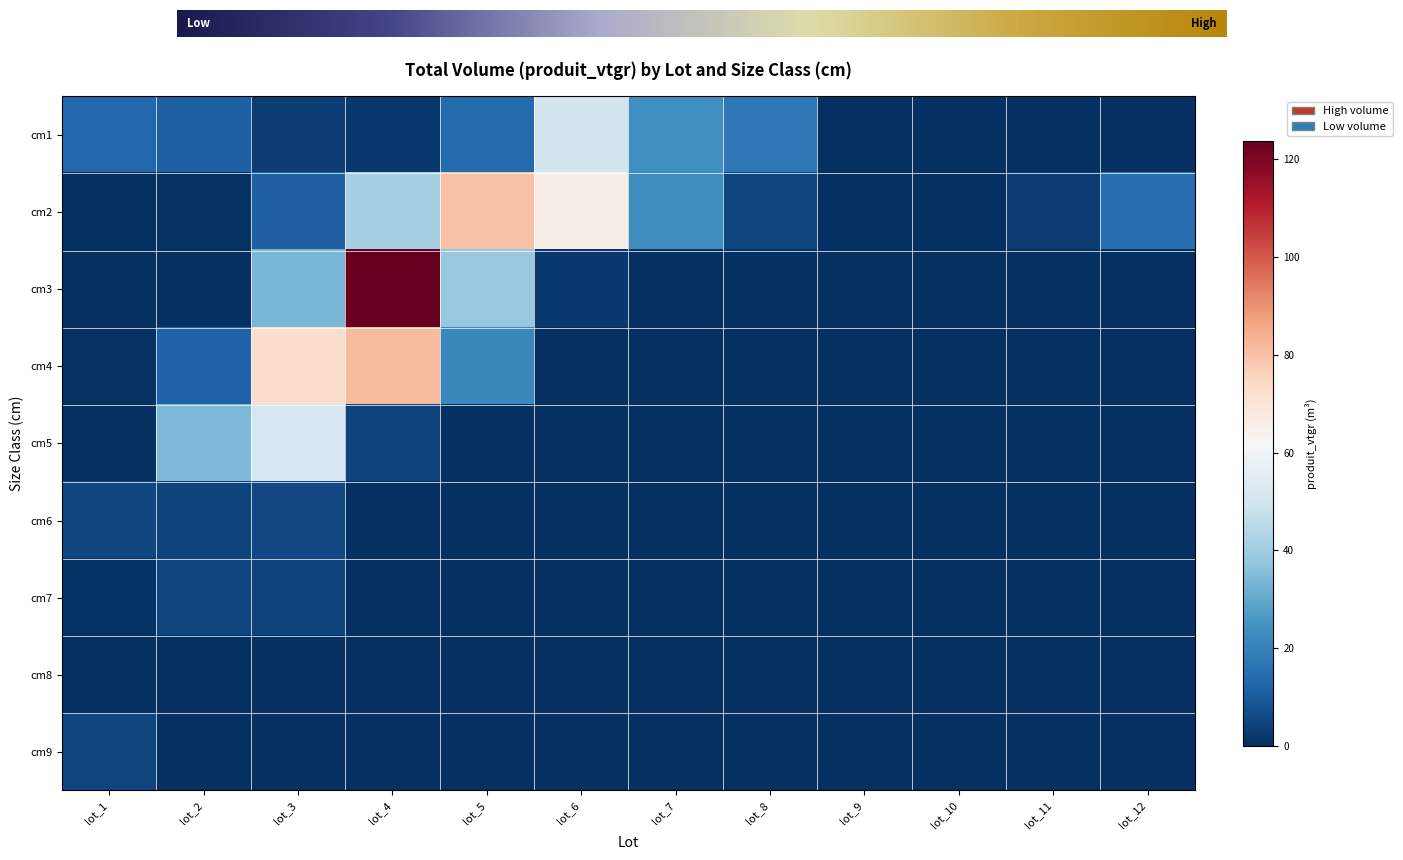

Rank the series by their maximum value, from highest to lowest.

3, 4, 2, 5, 1, 6, 7, 9